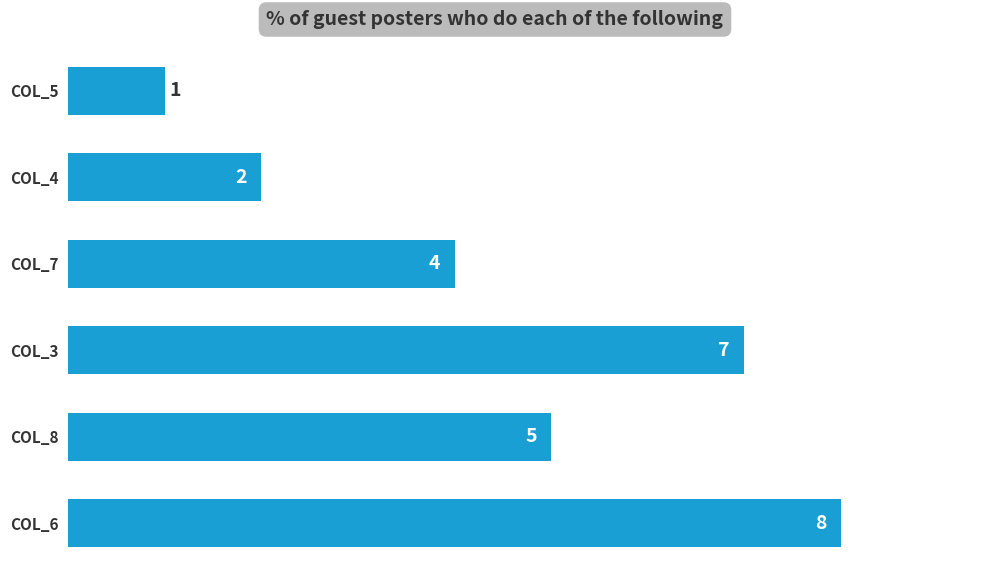

Approximately how many times larger is the value at COL_7 compared to COL_3?

0.6